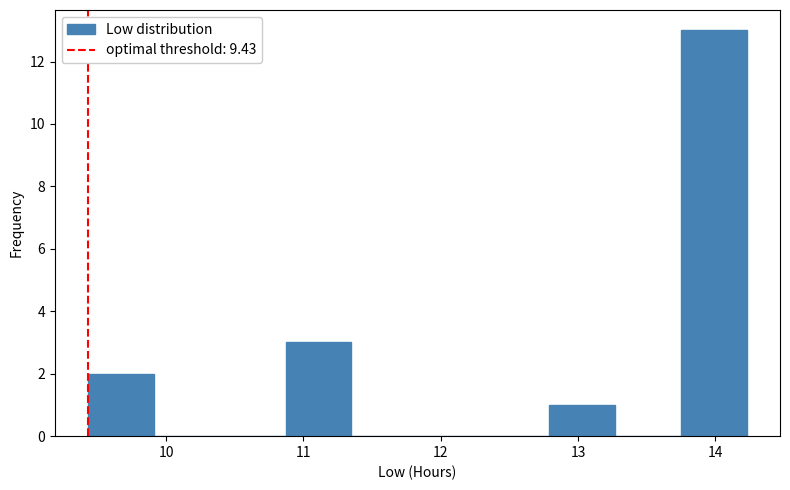

Reading left to right, list every bar in this chart as the range it spans on the x-axis followed by its height. Neither the bar edges nor the heights are printed on the chart, so give them approximately, as read against the axes.

9.43 to 9.91: 2
9.91 to 10.39: 0
10.39 to 10.87: 0
10.87 to 11.35: 3
11.35 to 11.83: 0
11.83 to 12.31: 0
12.31 to 12.79: 0
12.79 to 13.27: 1
13.27 to 13.75: 0
13.75 to 14.23: 13